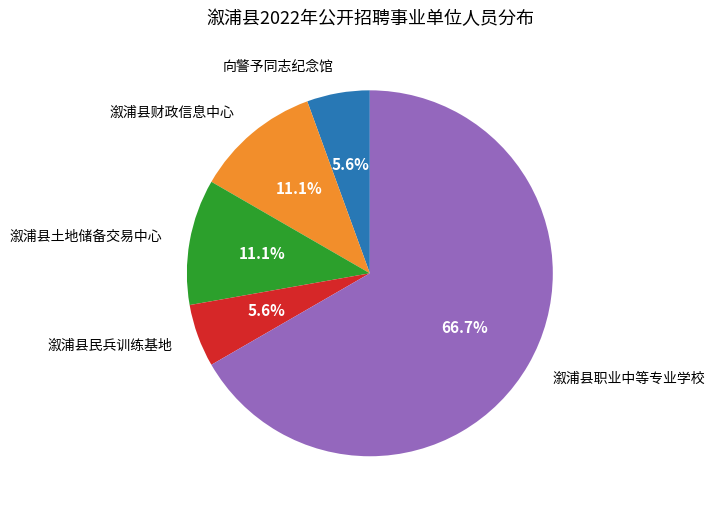

Is it true that 溆浦县土地储备交易中心 is 24% of the pie?

False